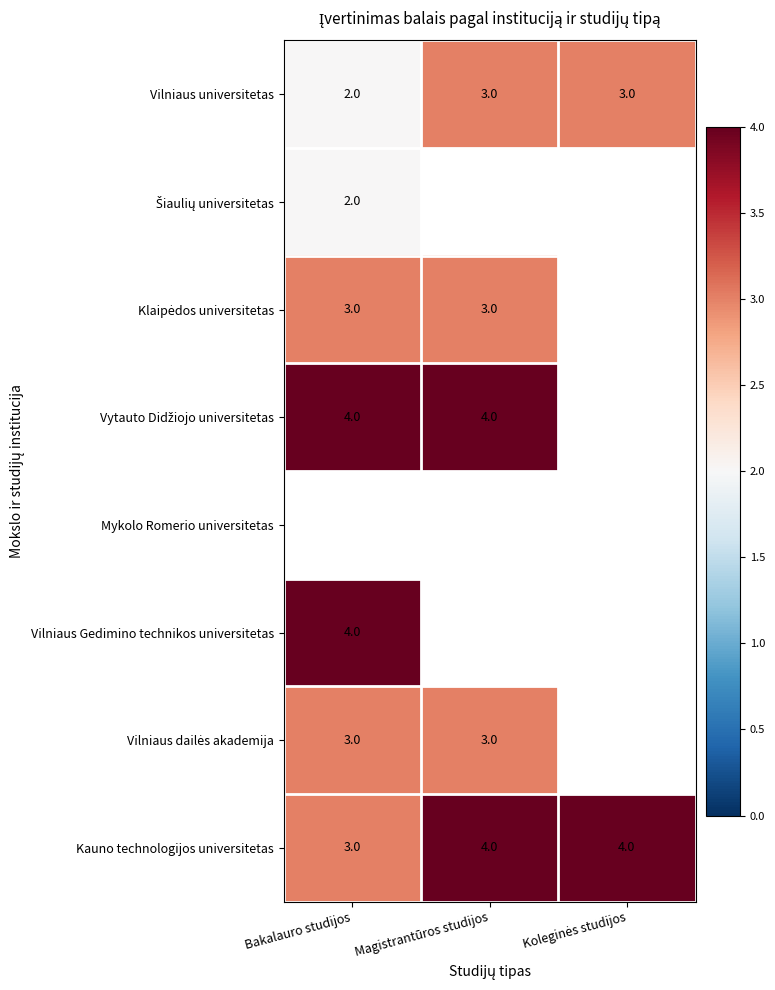

What is the maximum value for Kauno technologijos universitetas?

4